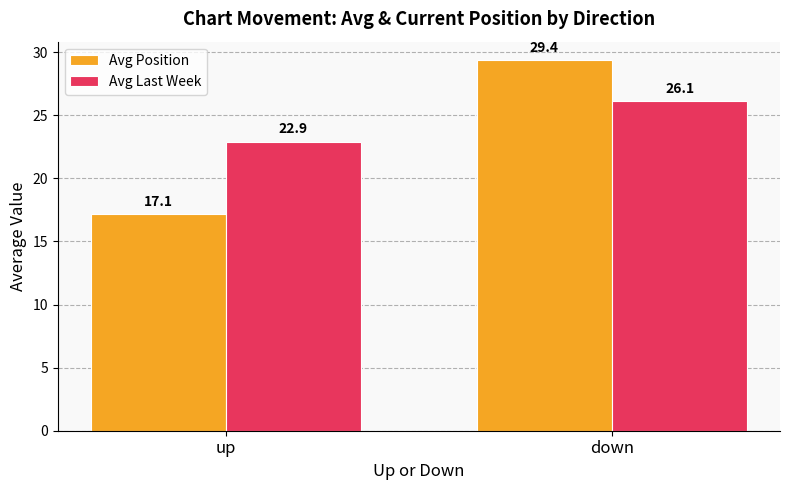

What is the difference between the highest and lowest values at up?

5.8